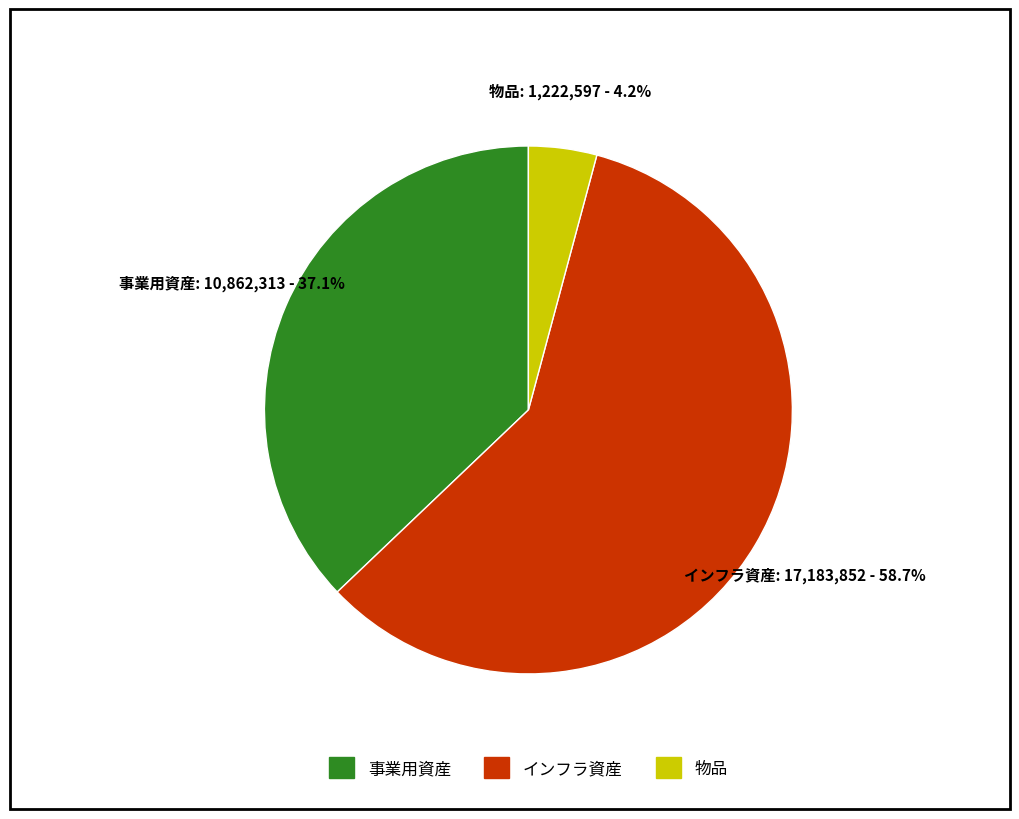

How many slices are in this pie chart?

3